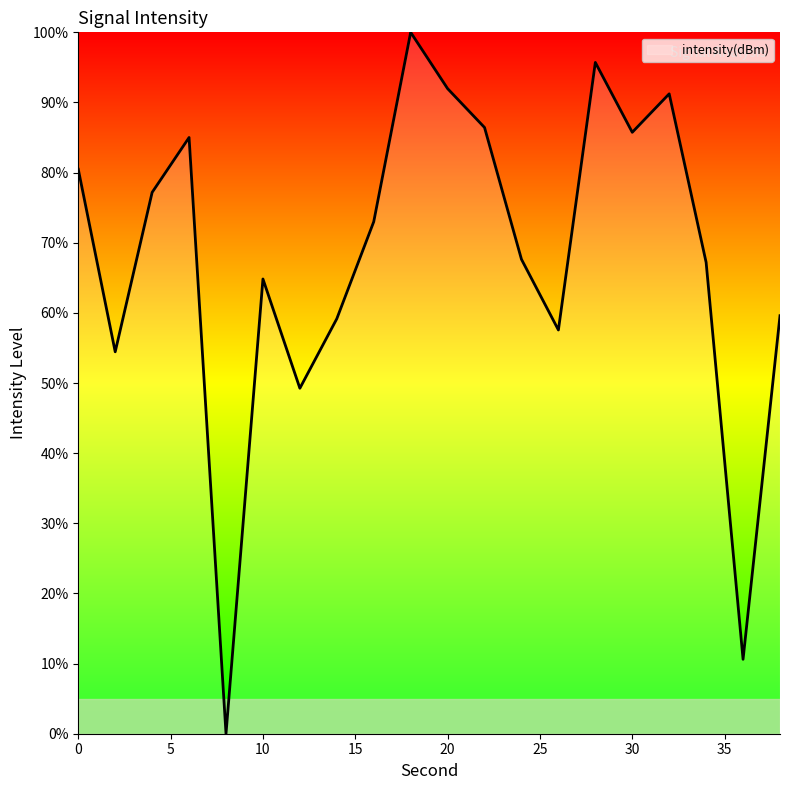

What is the difference between the maximum and minimum values?

100.0